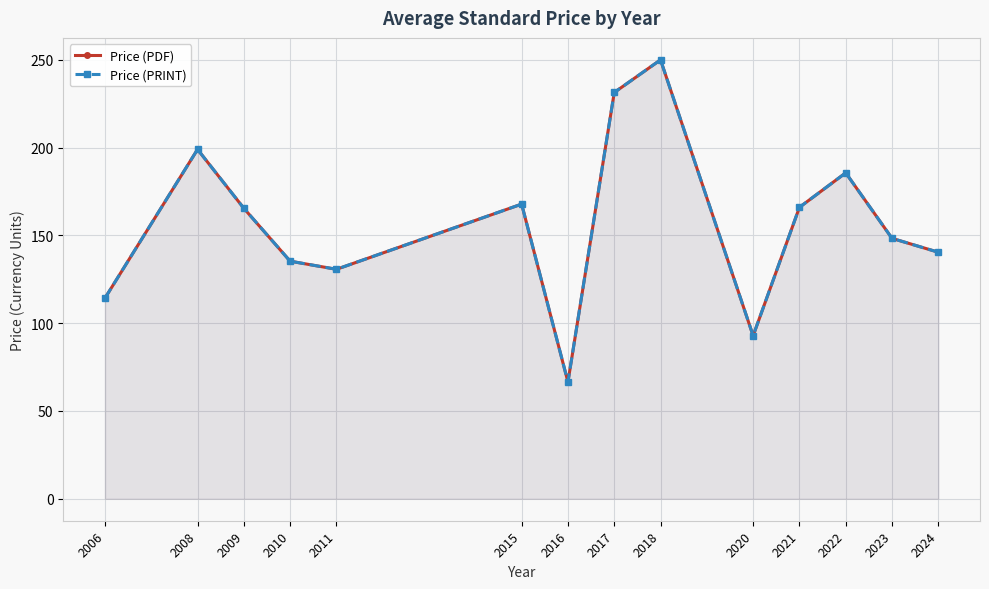

Where is the first local maximum for Price (PRINT)?

2008